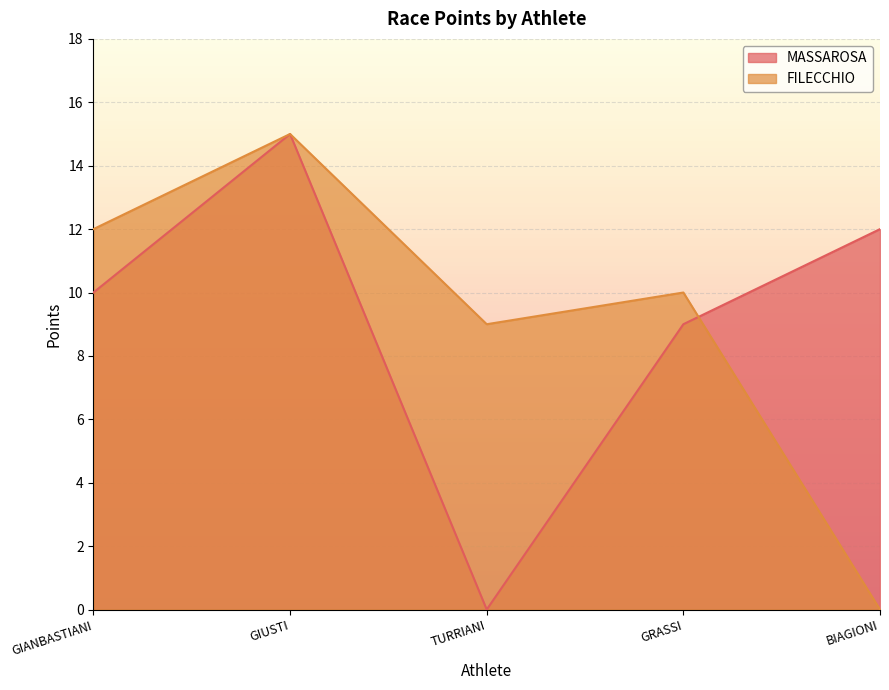

At TURRIANI, list the series in order from largest to smallest.

FILECCHIO, MASSAROSA